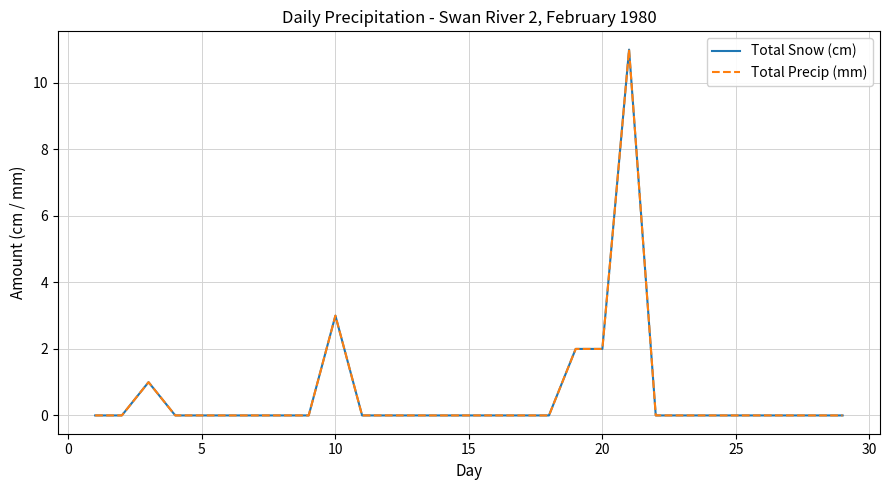

What is the difference between the maximum and minimum values in the Total Precip (mm) series?

11